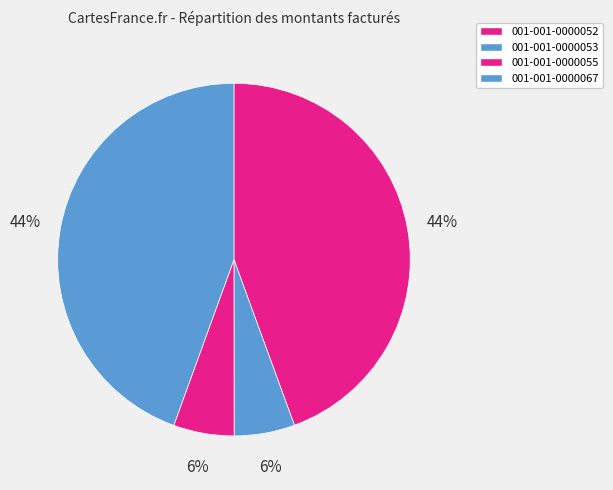

Which slice is the smallest?

001-001-0000053